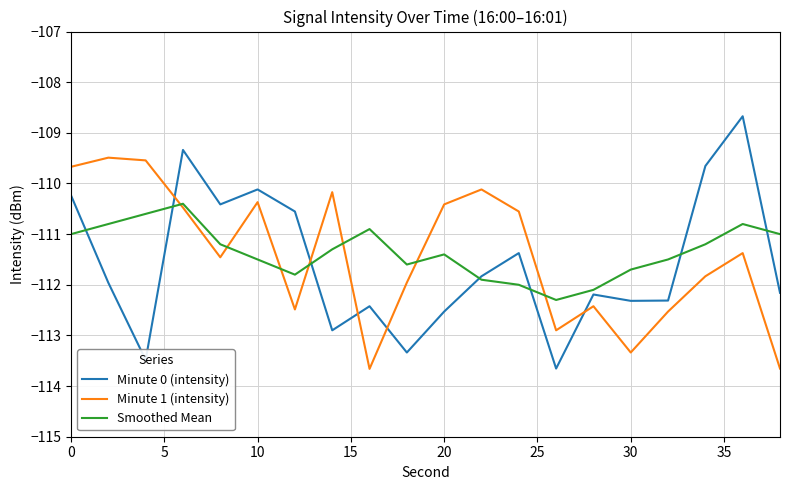

What is the minimum value for Smoothed Mean?

-112.3